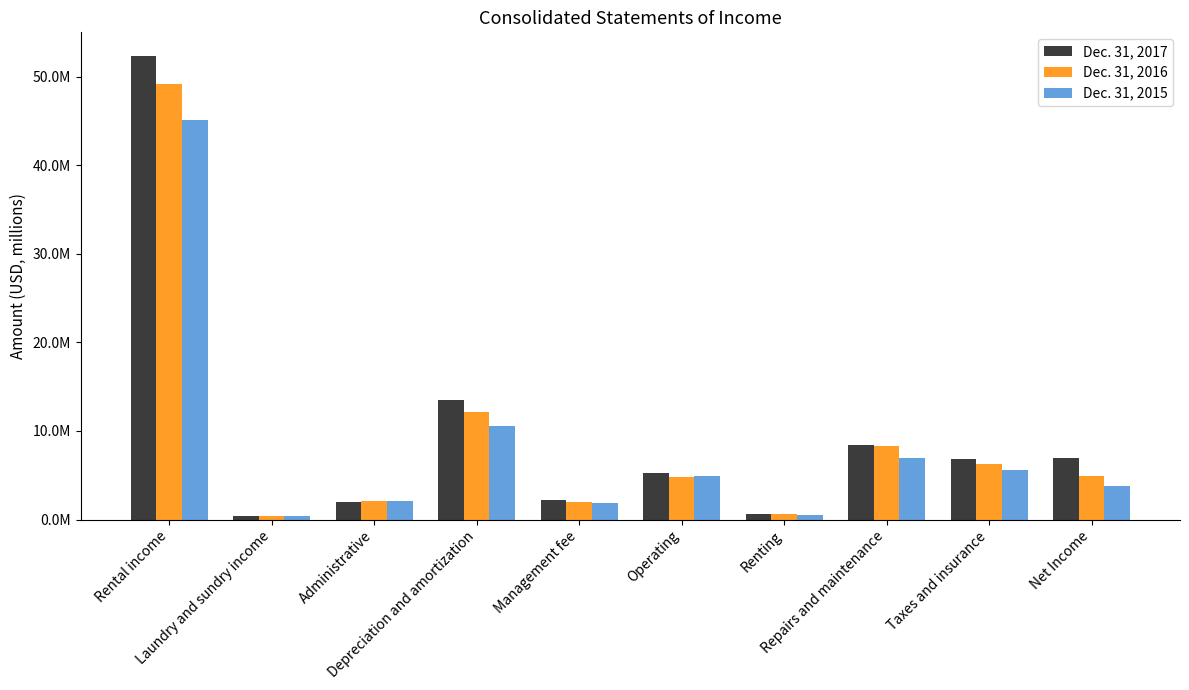

Does the chart contain stacked bars?

No